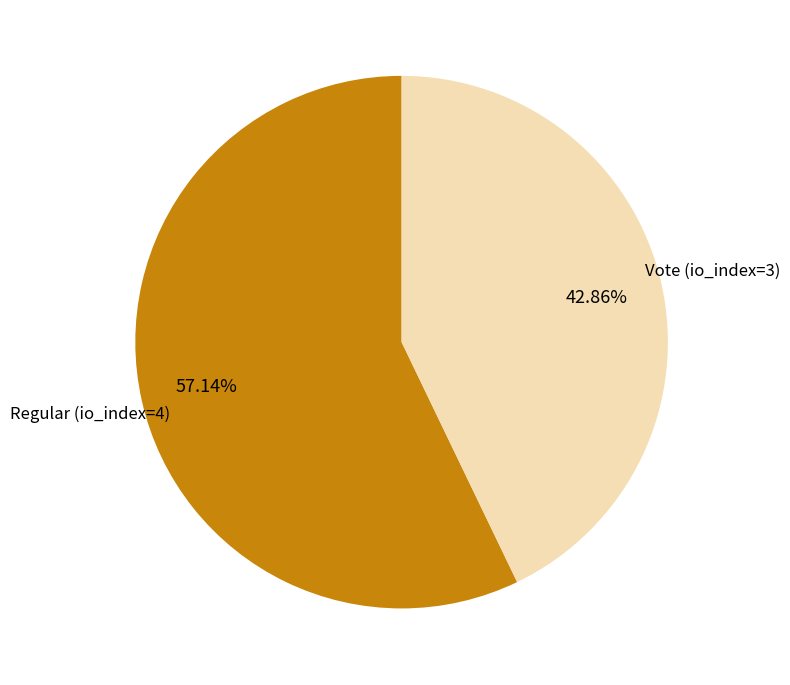

Is there a majority slice in this chart?

Yes